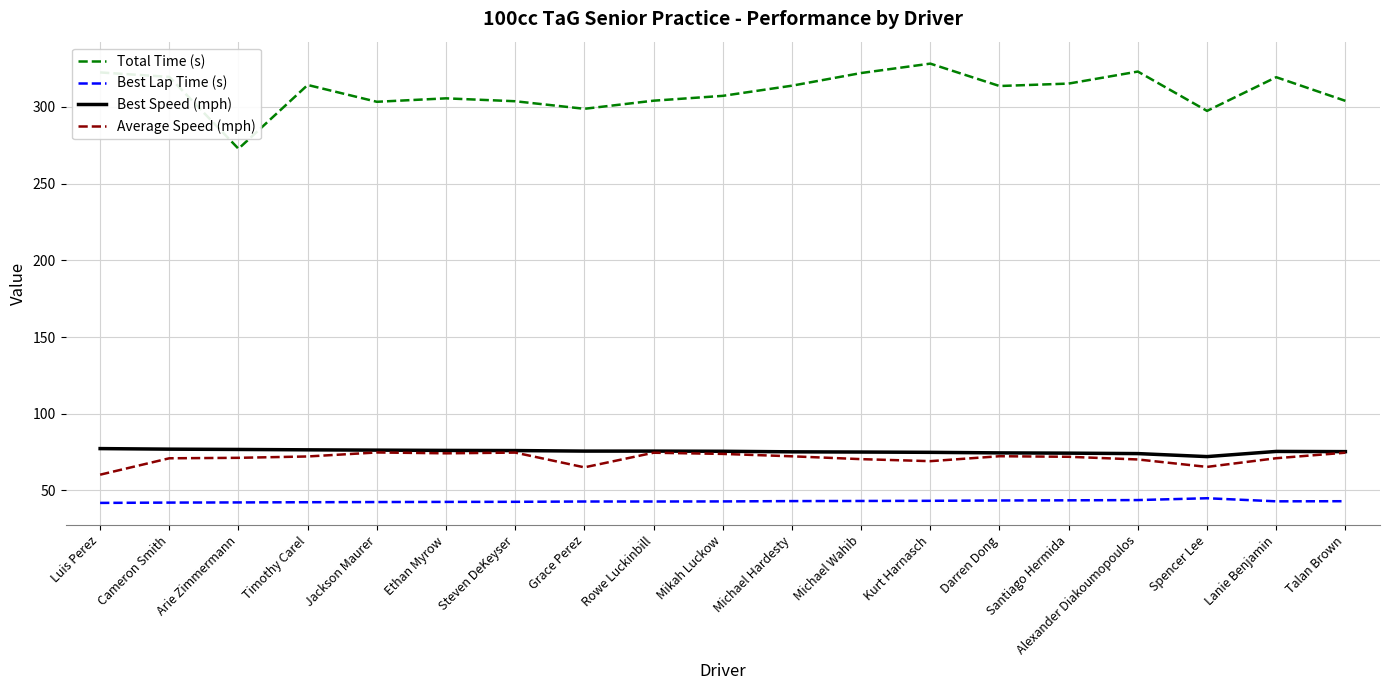

What are all the series names shown in the legend?

Total Time (s), Best Lap Time (s), Best Speed (mph), Average Speed (mph)